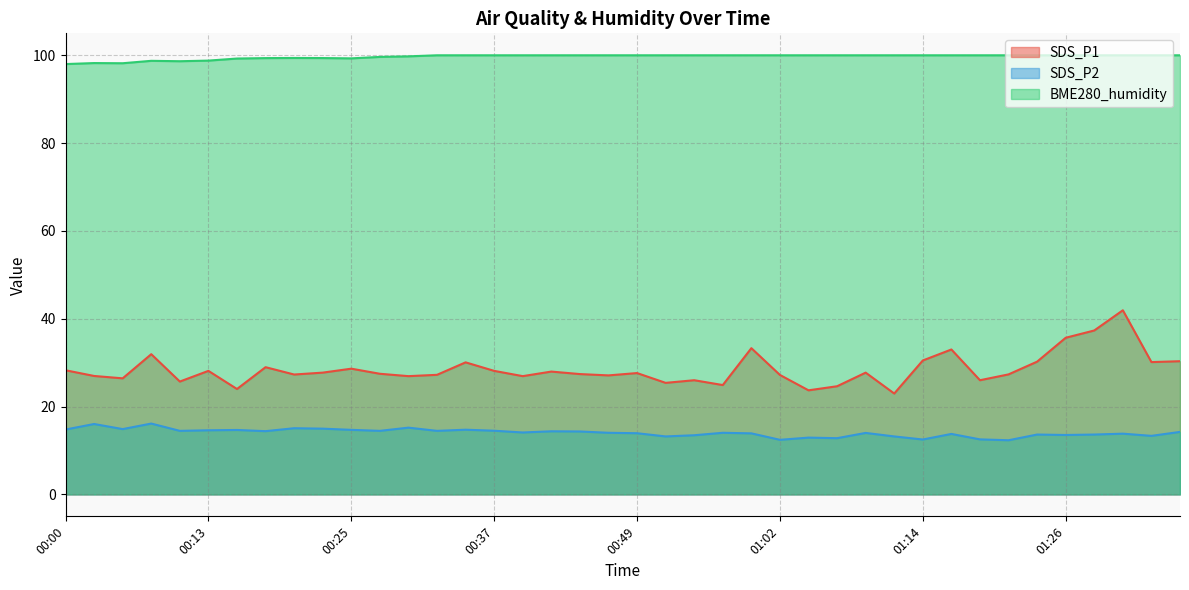

Is it true that SDS_P1 equals 26.0 at 01:19?

True